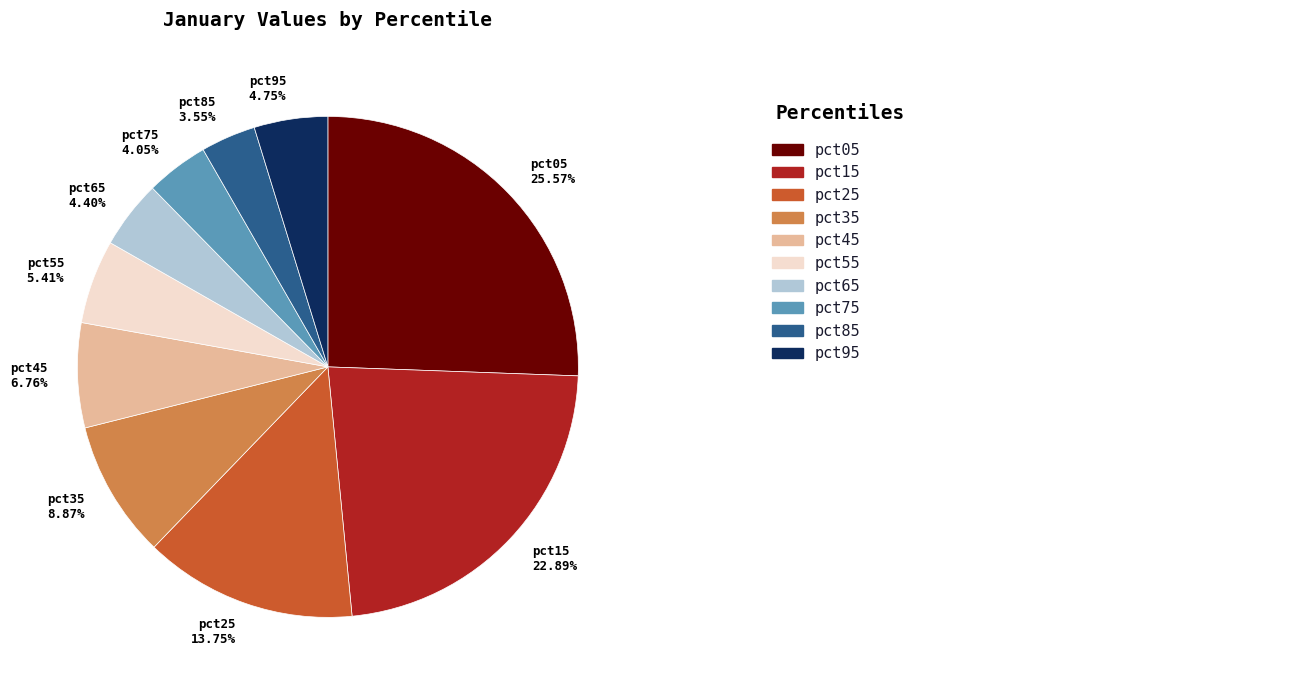

Which category has the biggest portion of the pie?

pct05